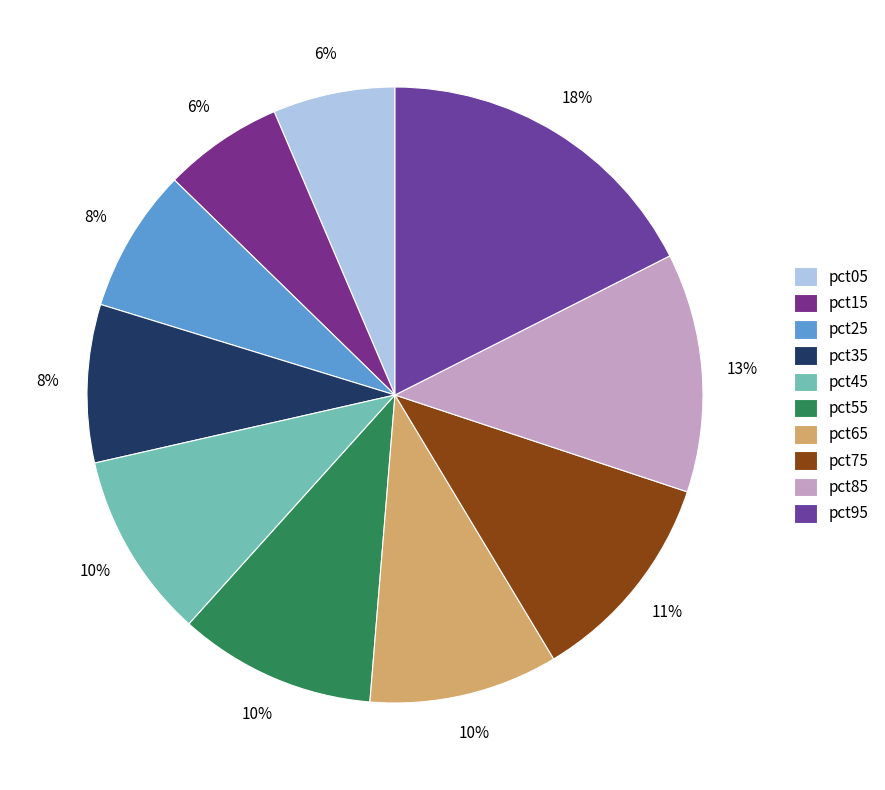

What portion of the pie excludes pct75?

88.7%